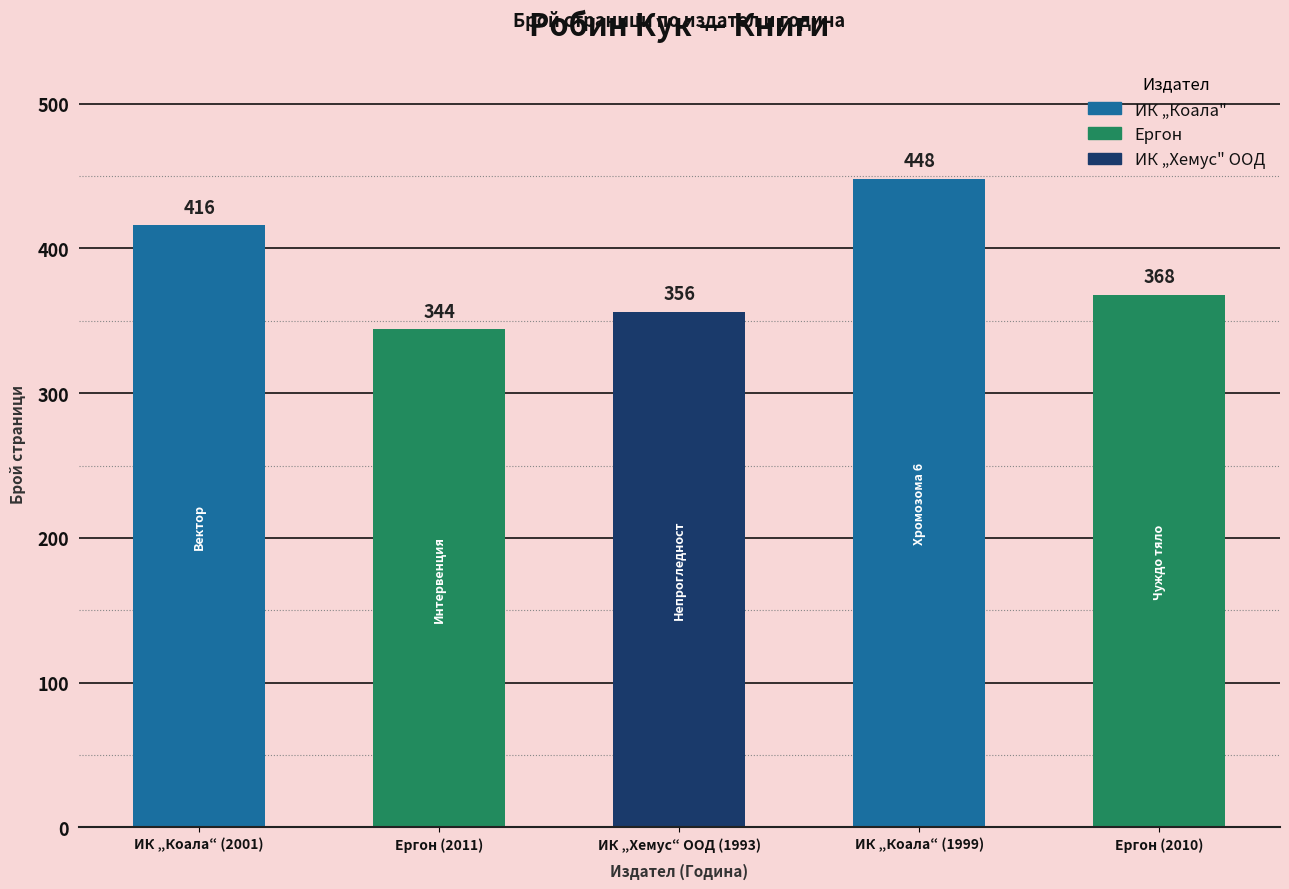

Reading left to right, list all the values displayed in this chart.

416	344	356	448	368